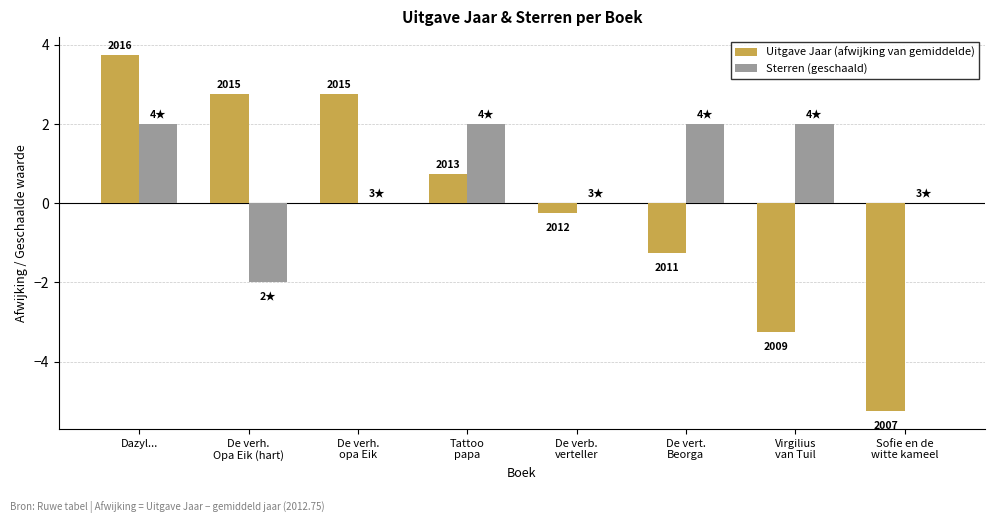

Are the bars grouped side by side (vs. stacked)?

Yes